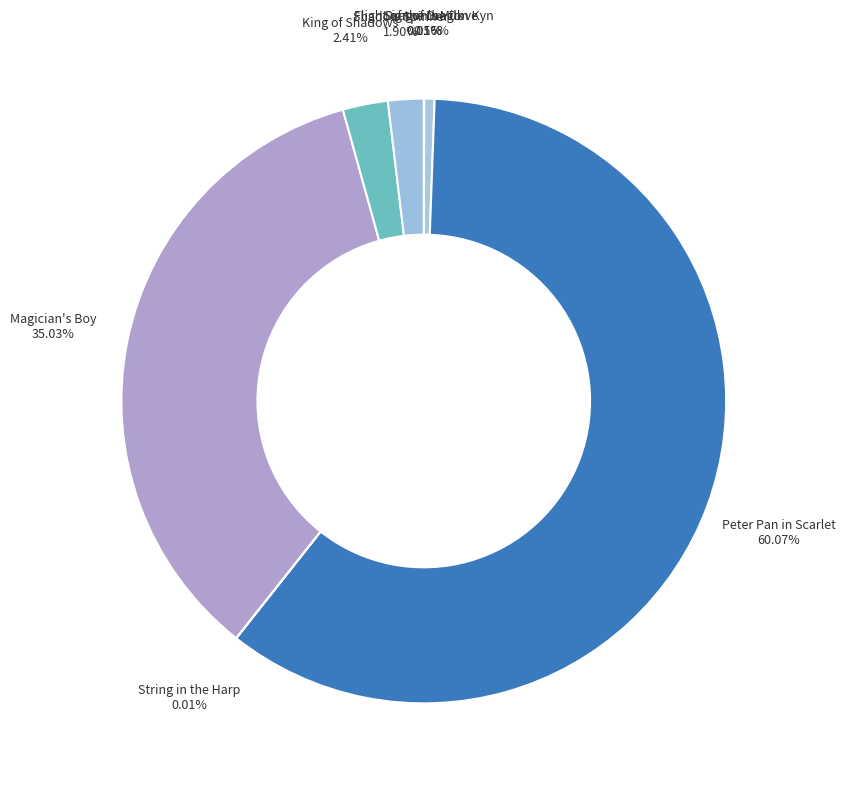

Which has a higher value, King of Shadows or Magician's Boy?

Magician's Boy